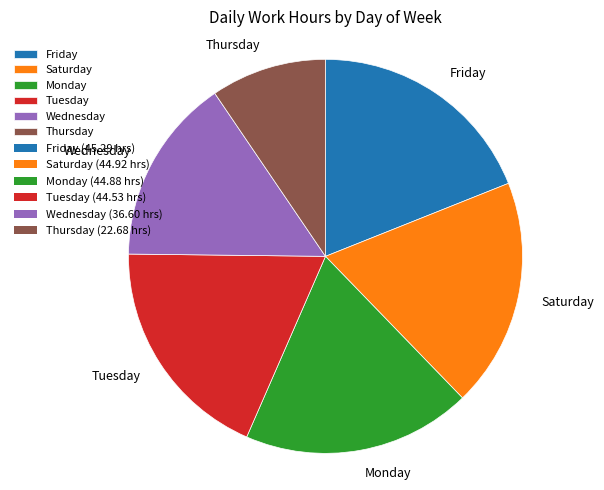

Is Monday the majority of the pie?

No